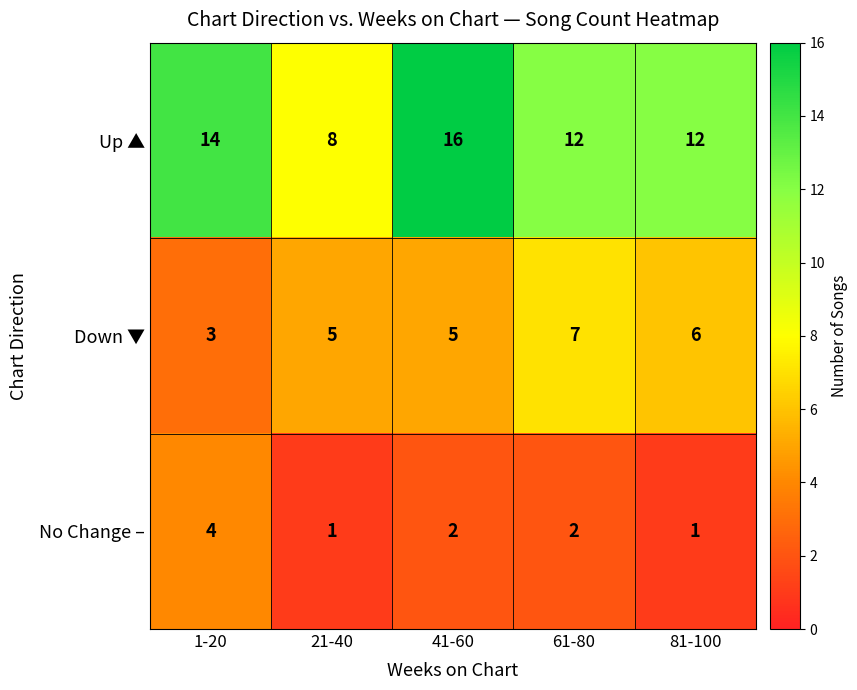

What is the greatest value displayed?

16